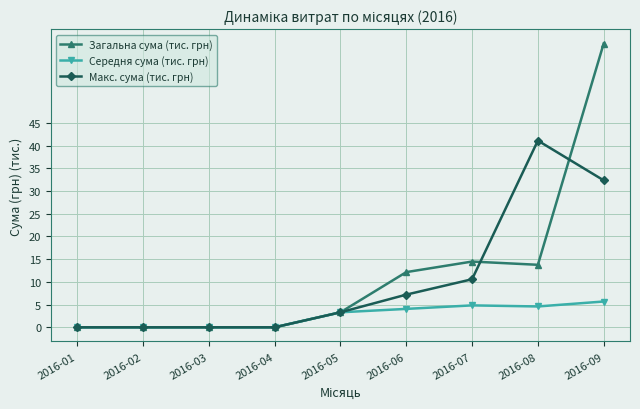

What is the sum of all Середня сума (тис. грн) values?

22.5